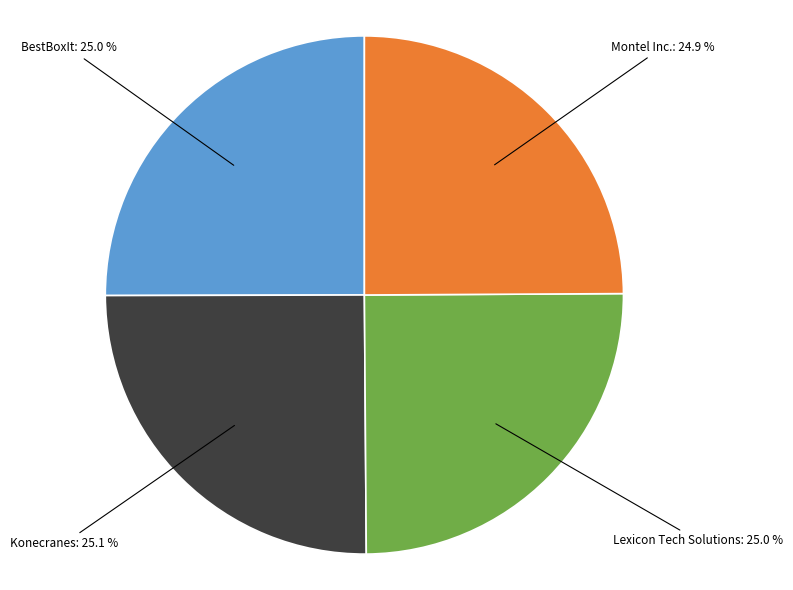

Is there any slice that represents more than half of the pie?

No